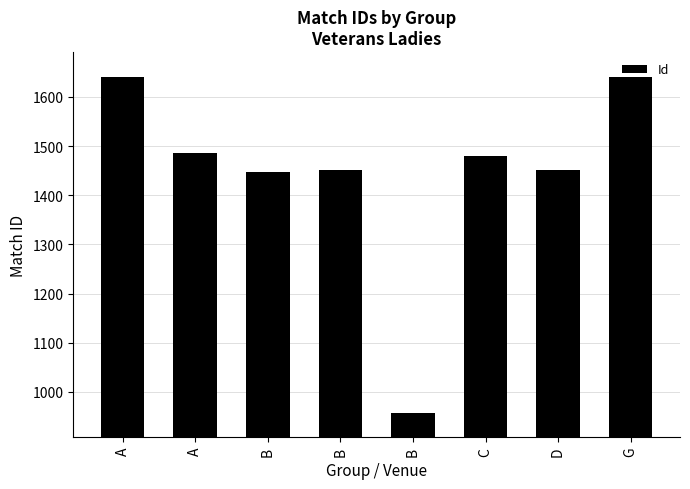

How many values are below 1480?

4